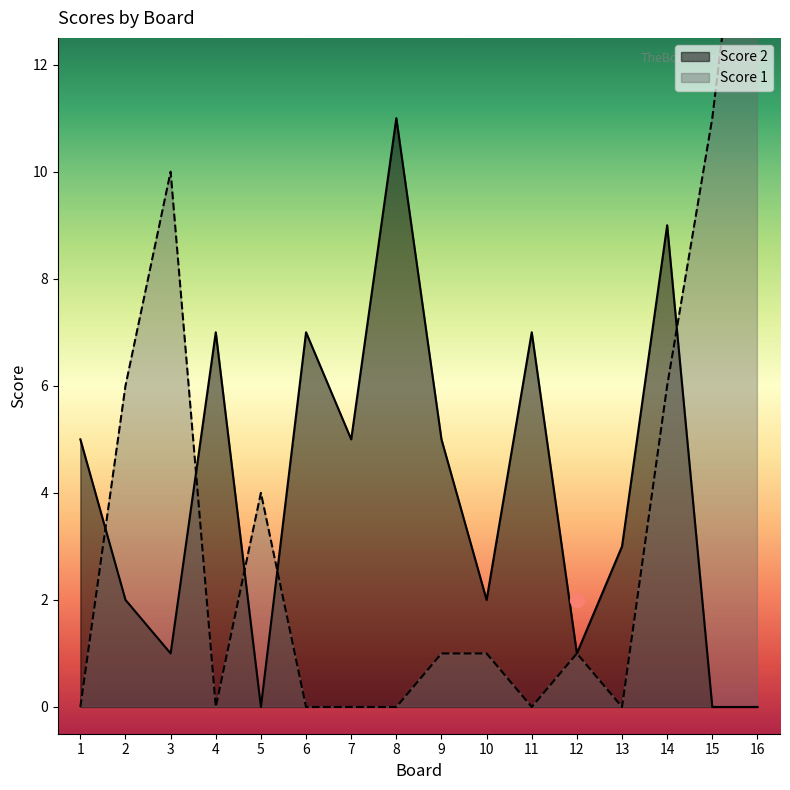

What is the sum of all Score 1 values?

58